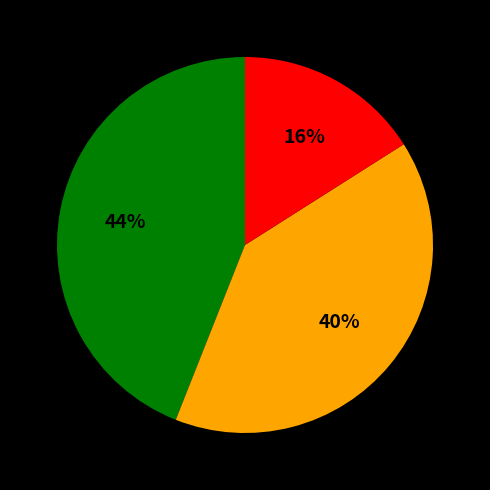

Is there any slice that represents more than half of the pie?

No